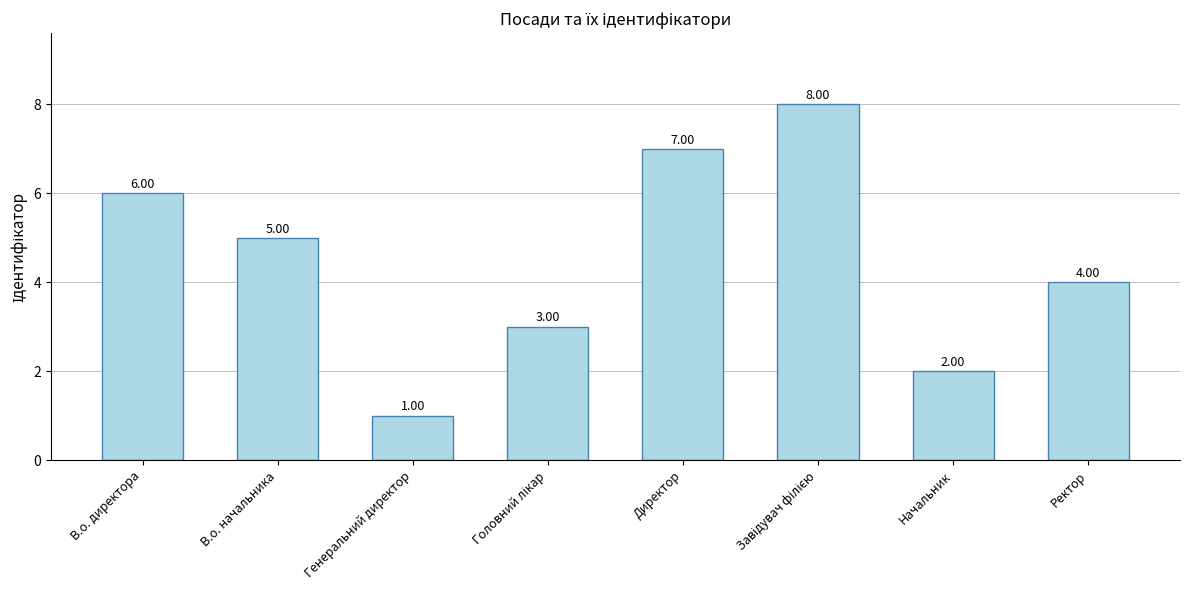

What is the difference between the second highest and second lowest values?

5